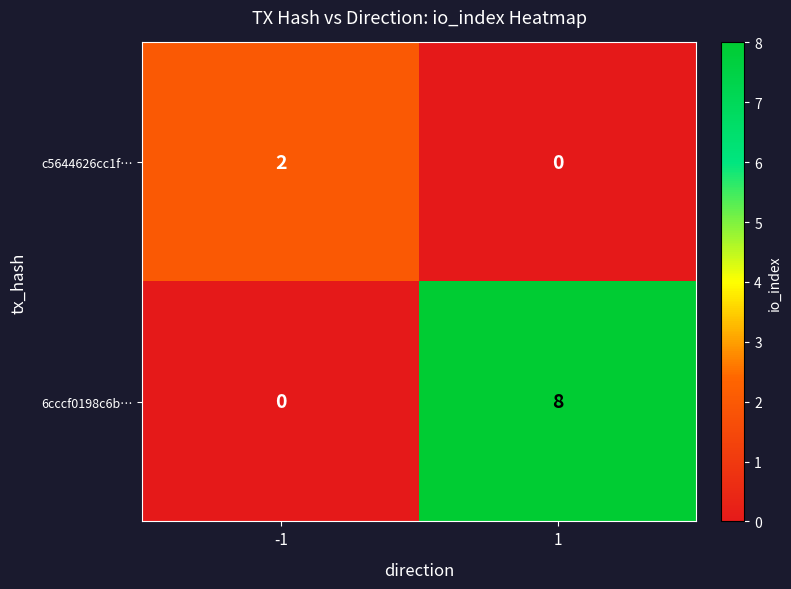

What is the difference between the highest and lowest values at -1?

2